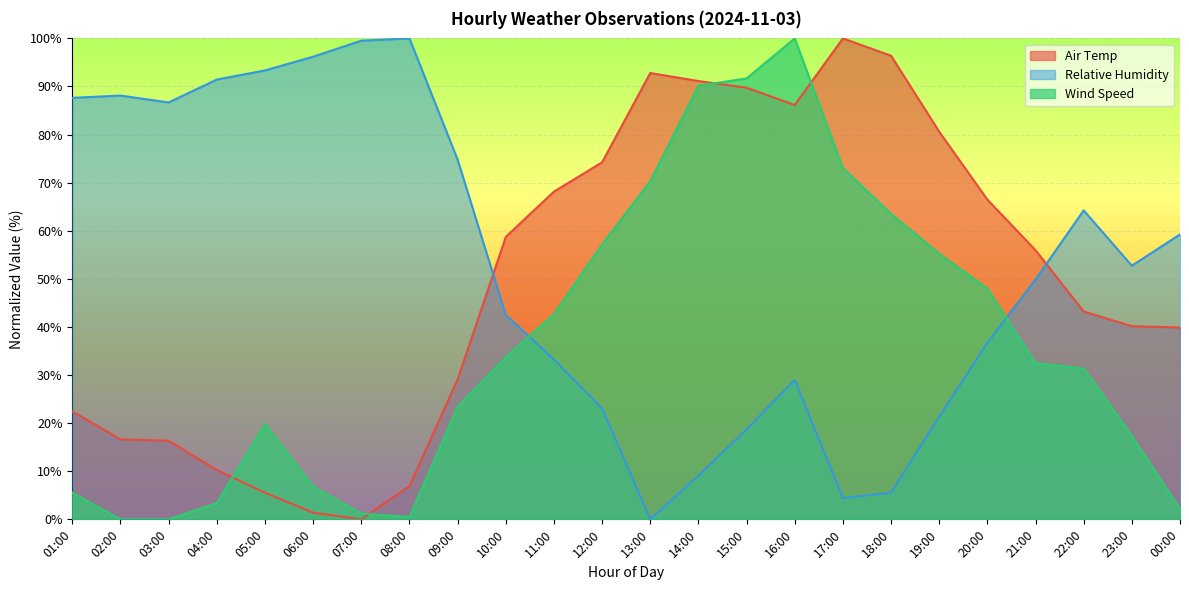

What is the value of the Relative Humidity point at the 1st from the left?

87.6